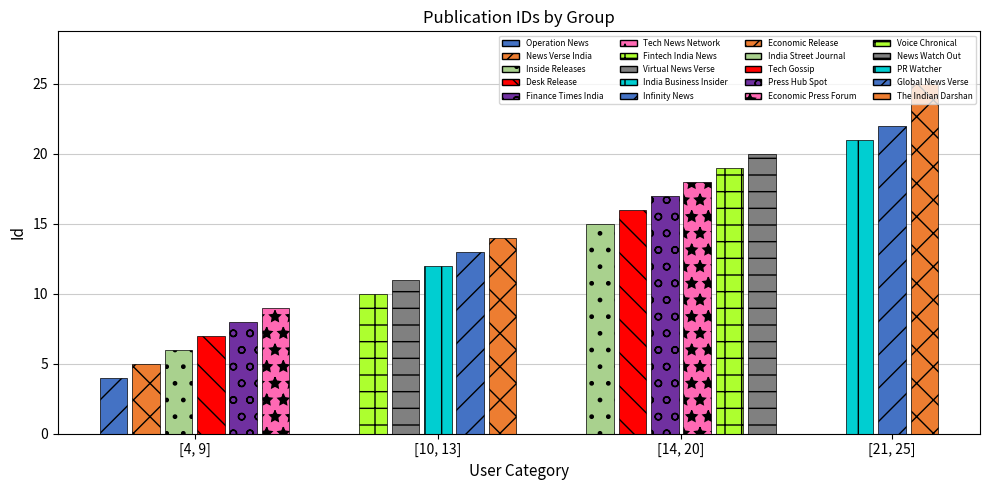

What is the change in value from Press Hub Spot to Global News Verse?

+5